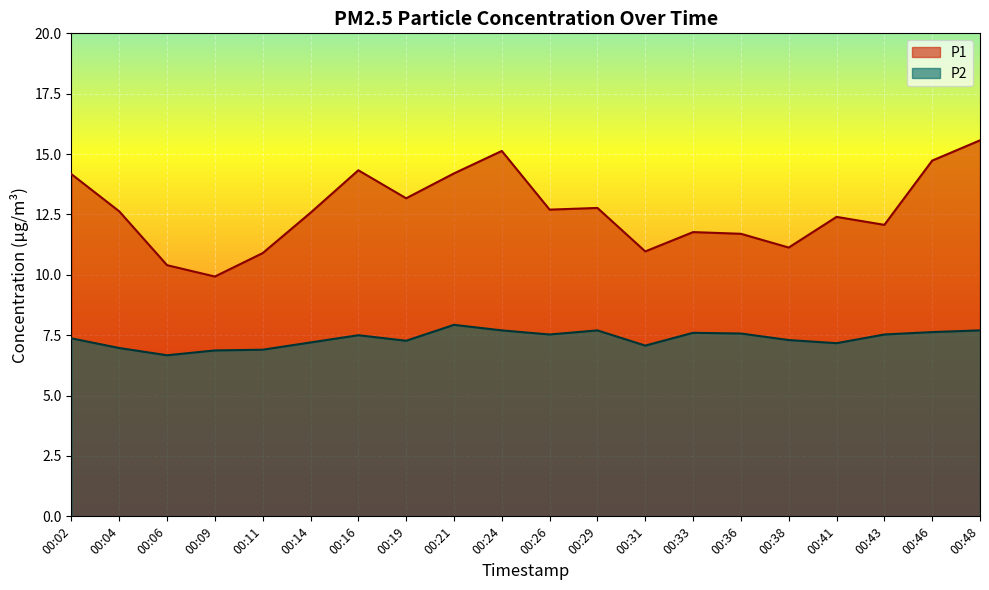

List the series in order of their peak value, lowest first.

P2, P1